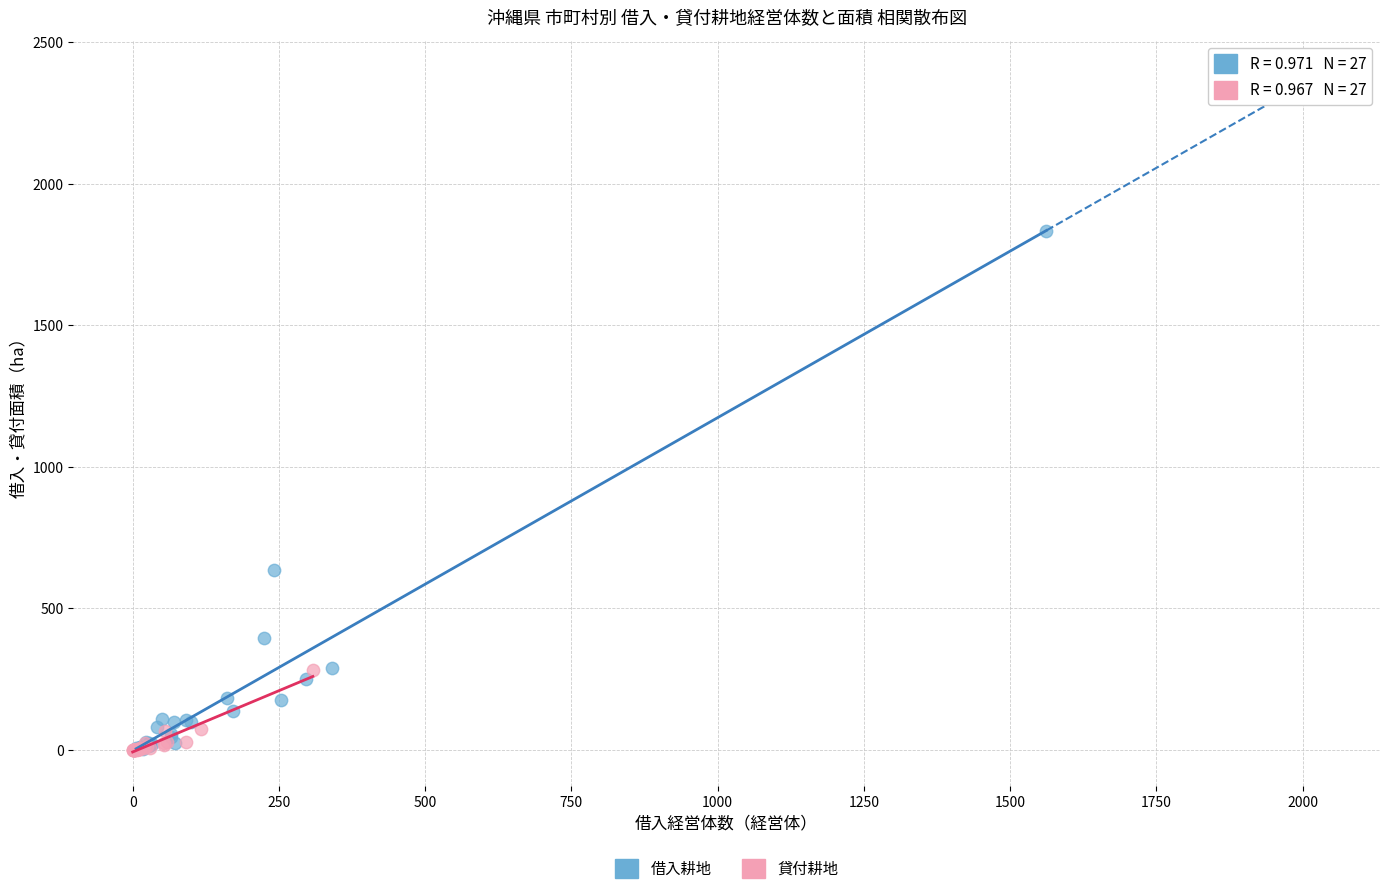

Which series has the largest Y range (max minus min)?

借入耕地